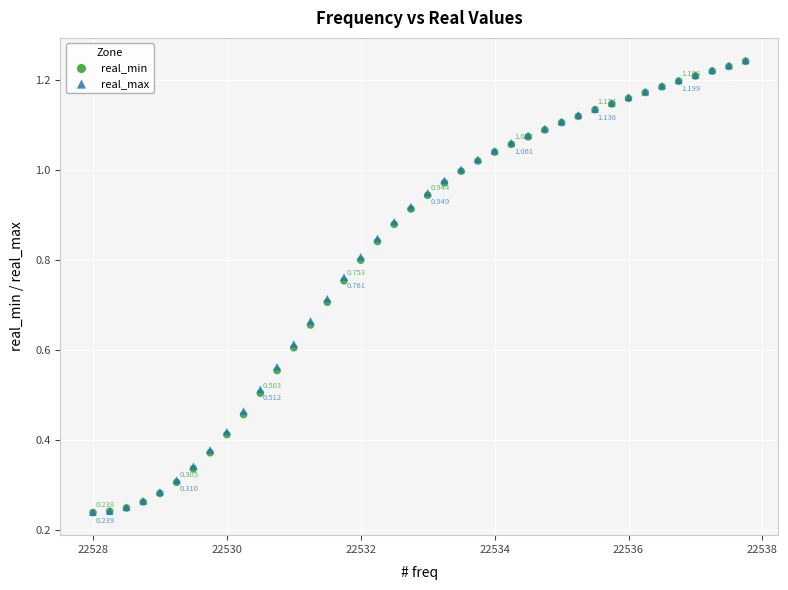

What are all the series names shown in the legend?

real_min, real_max